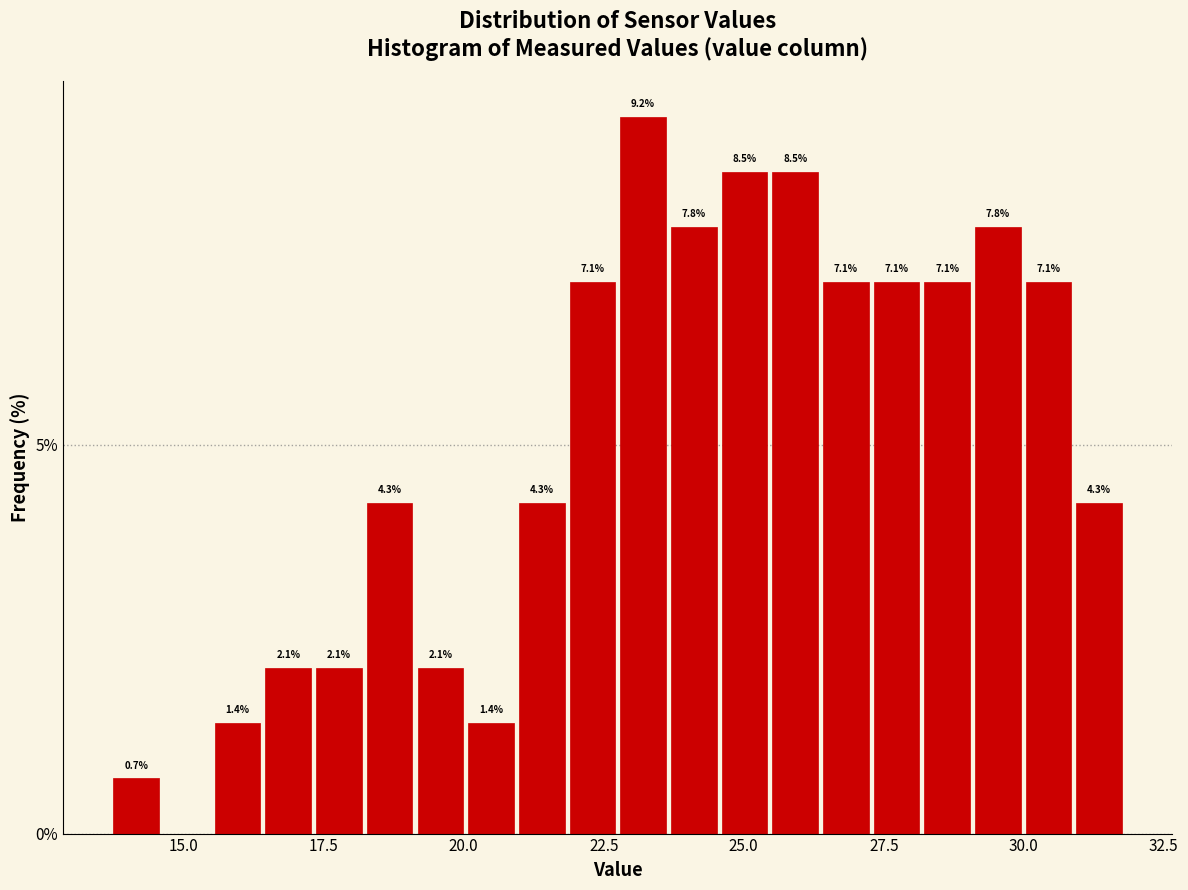

Read against the x-axis, roughly where is the centre of the tallest bar?

23.0